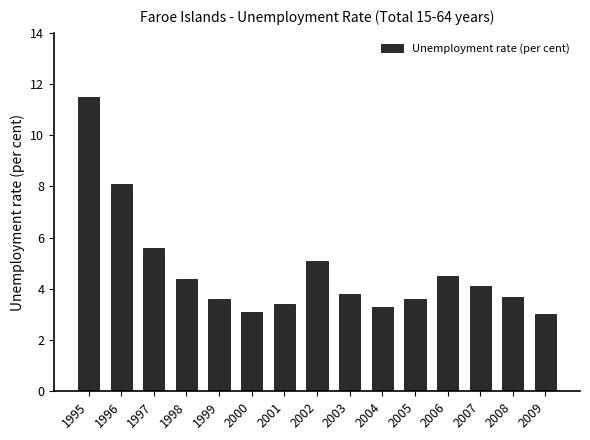

How many bars are there in total?

15